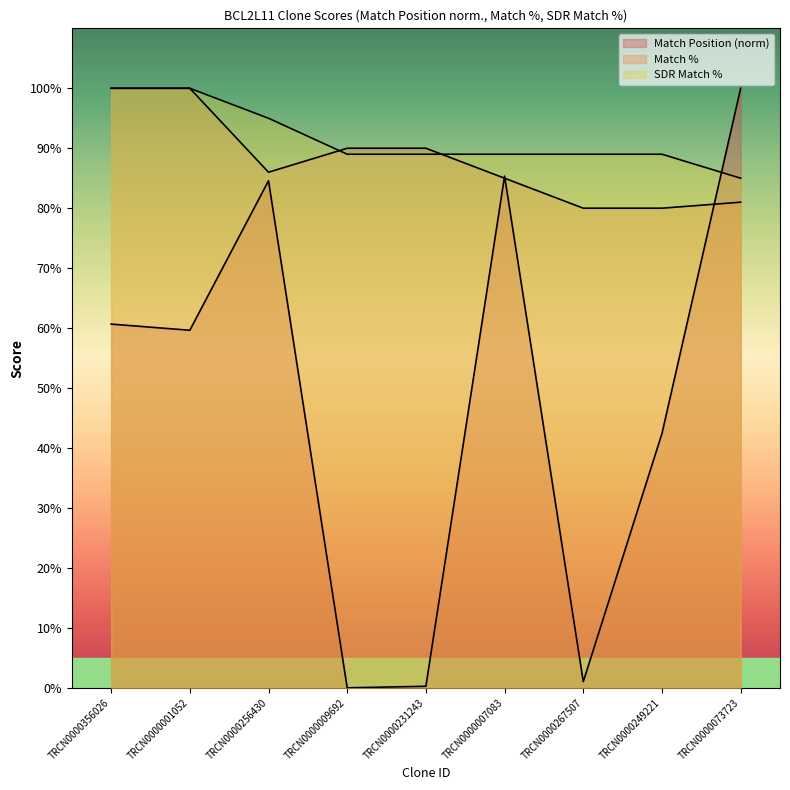

Read the Match % value at TRCN0000231243.

90.0